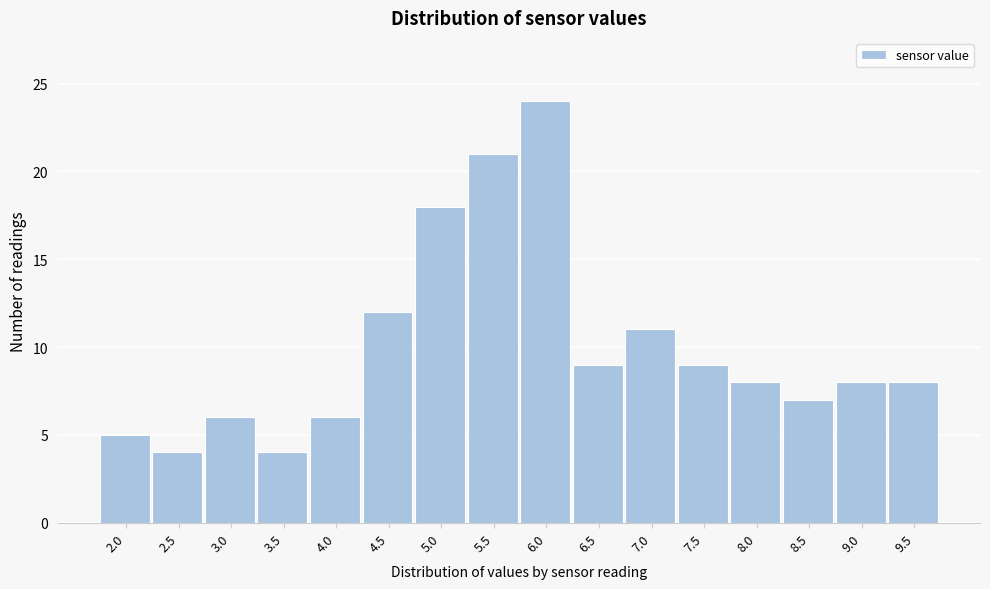

Reading right to left, what are all the values shown in this chart?

9.5=8	9.0=8	8.5=7	8.0=8	7.5=9	7.0=11	6.5=9	6.0=24	5.5=21	5.0=18	4.5=12	4.0=6	3.5=4	3.0=6	2.5=4	2.0=5